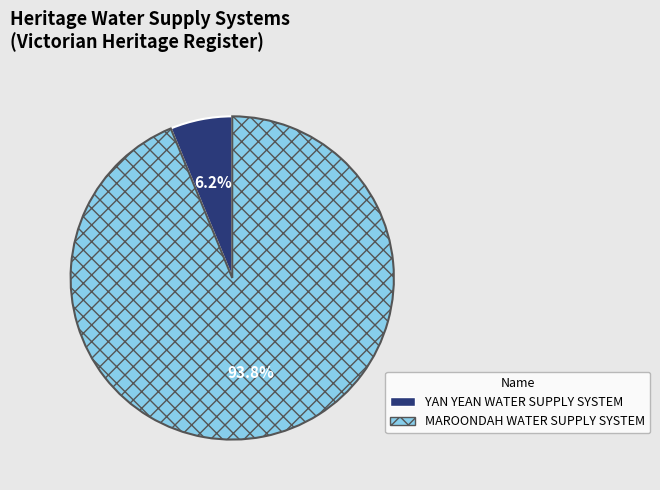

Which category has the biggest portion of the pie?

MAROONDAH WATER SUPPLY SYSTEM